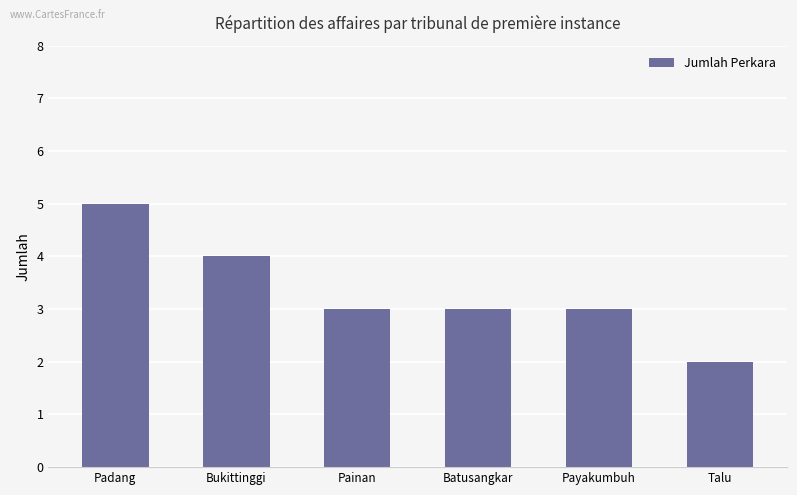

How many series are shown in this chart?

1